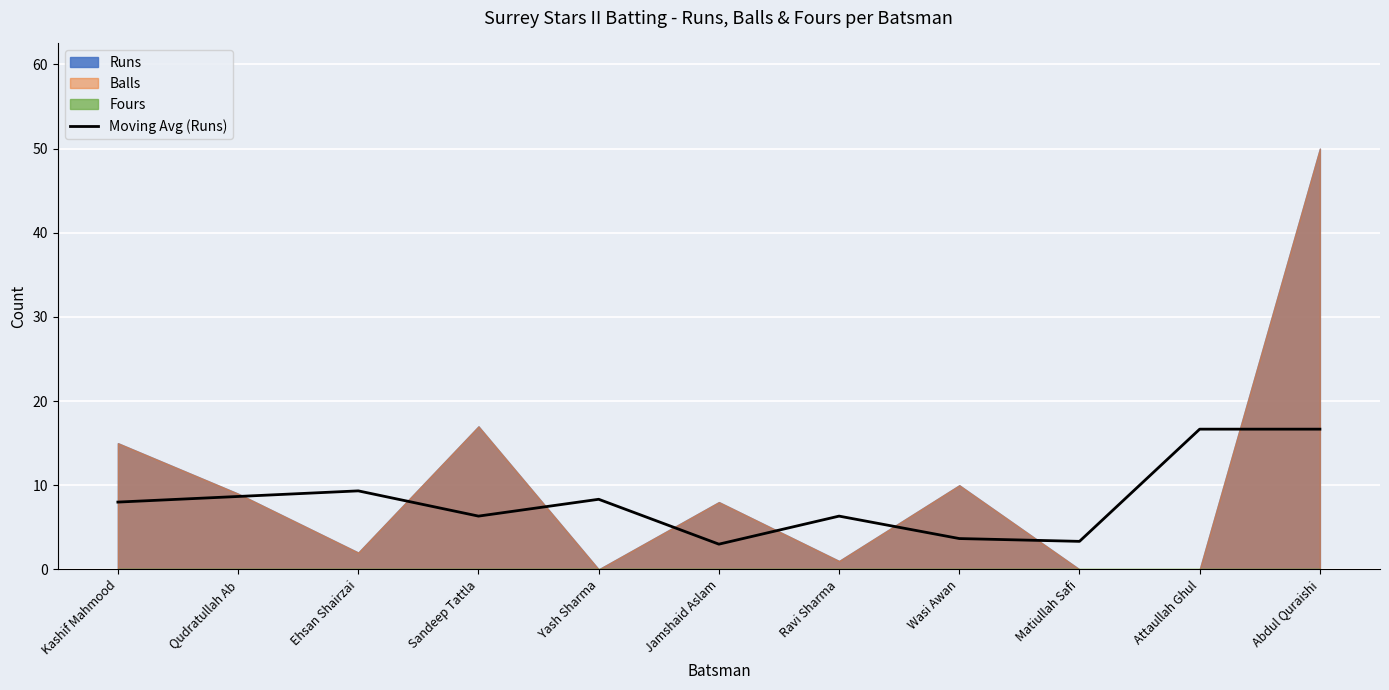

What is the value of the 7th point from the left?

6.3